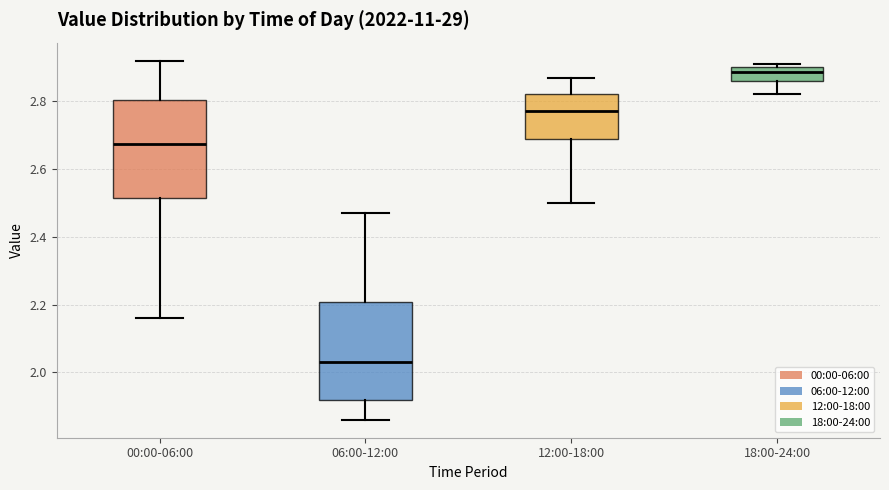

Where is the upper edge of the box for 18:00-24:00 on the y-axis? The values are not printed on the chart, so give them approximately, as read against the axis.

2.90